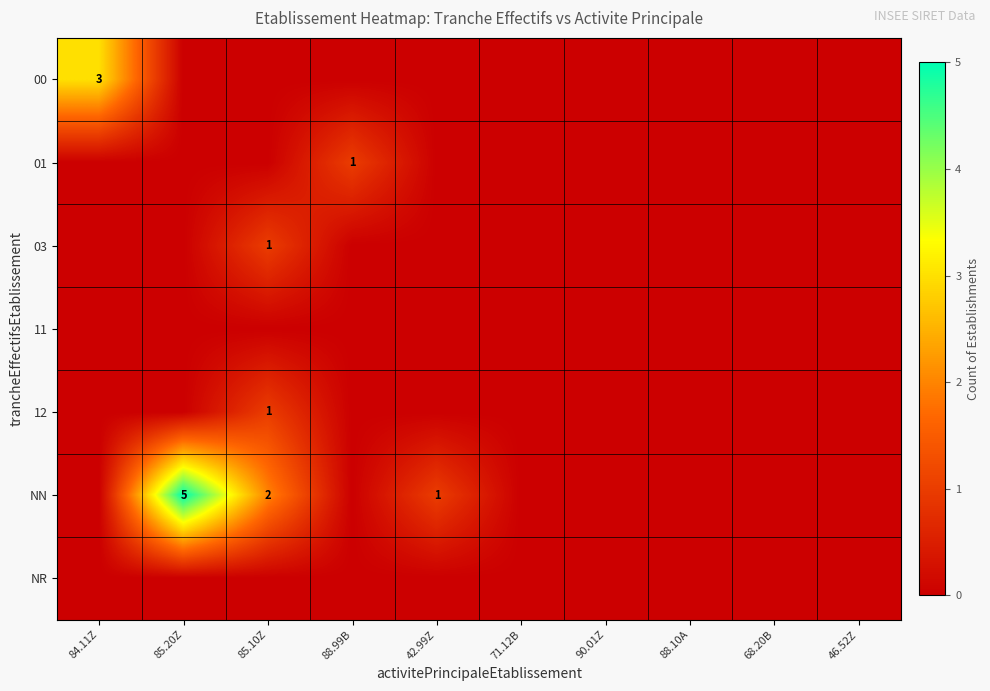

True or false: 12 has a value of 0 at 68.20B.

True